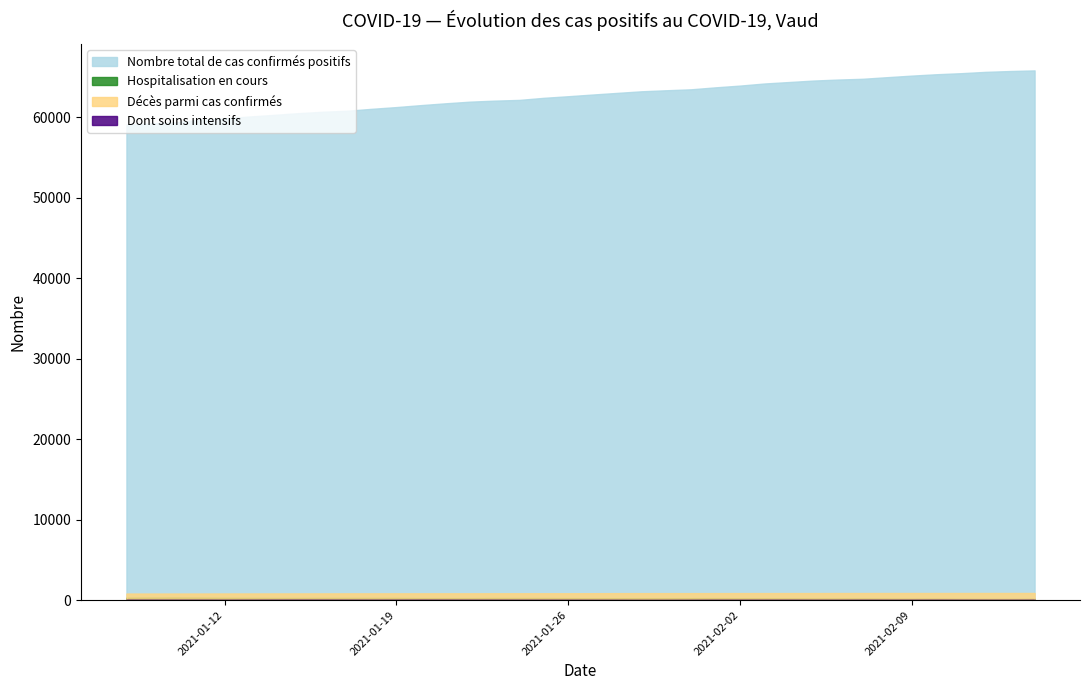

Which series changed the most between 2021-01-26 and 2021-01-24?

Nombre total de cas confirmés positifs